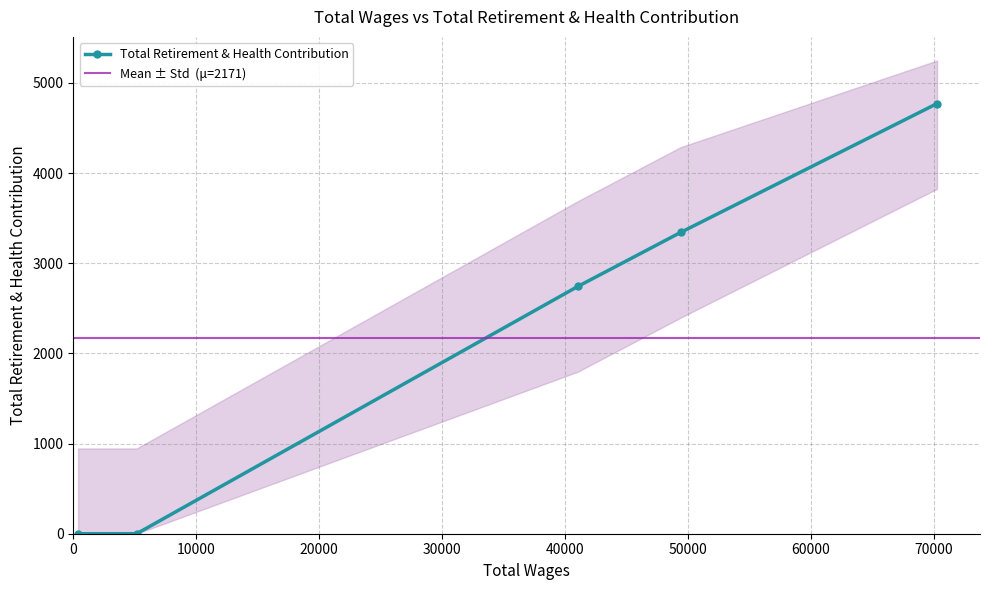

What is the greatest value displayed?

4770